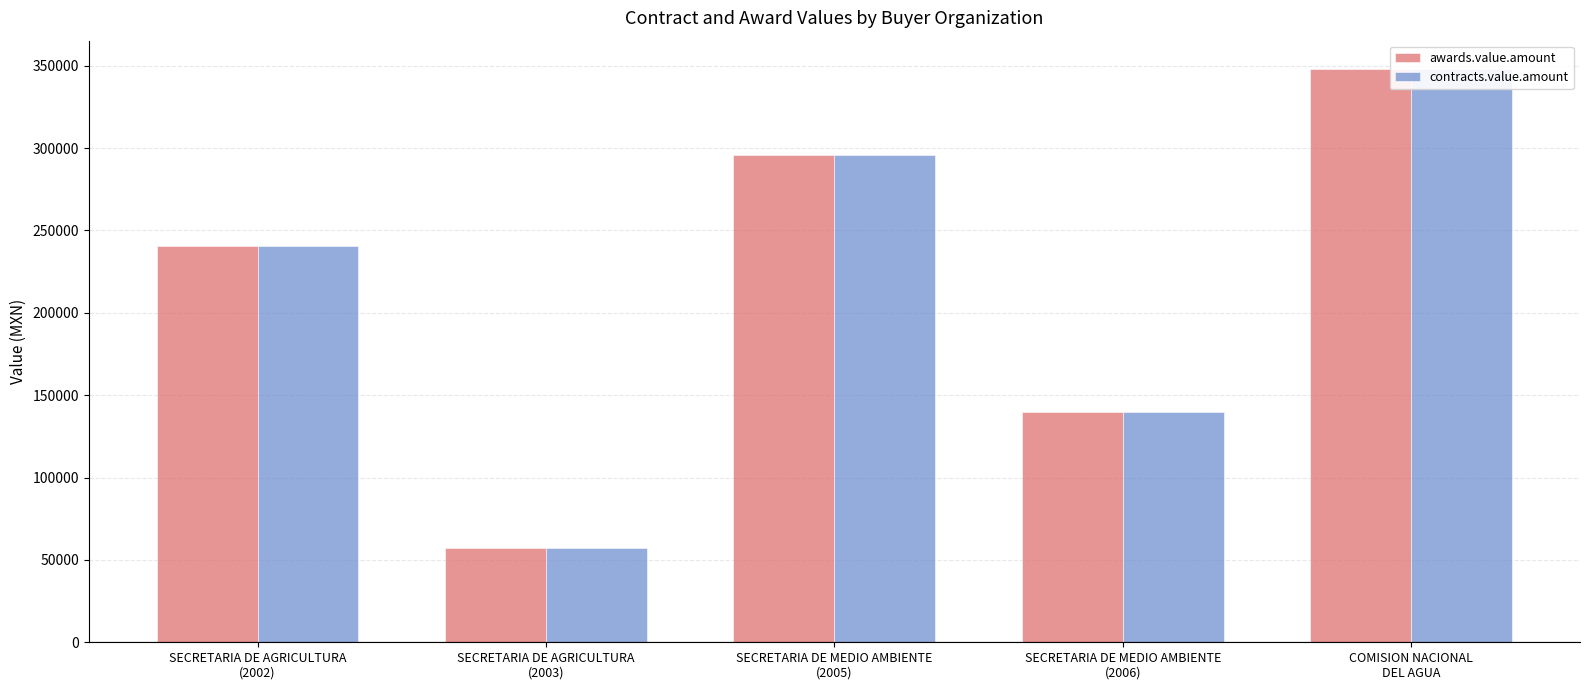

Reading right to left, what are all the values shown in this chart?

awards.value.amount: 347826.1	140000.0	295640.0	57189.0	240869.6
contracts.value.amount: 347826.1	140000.0	295640.0	57189.0	240869.6